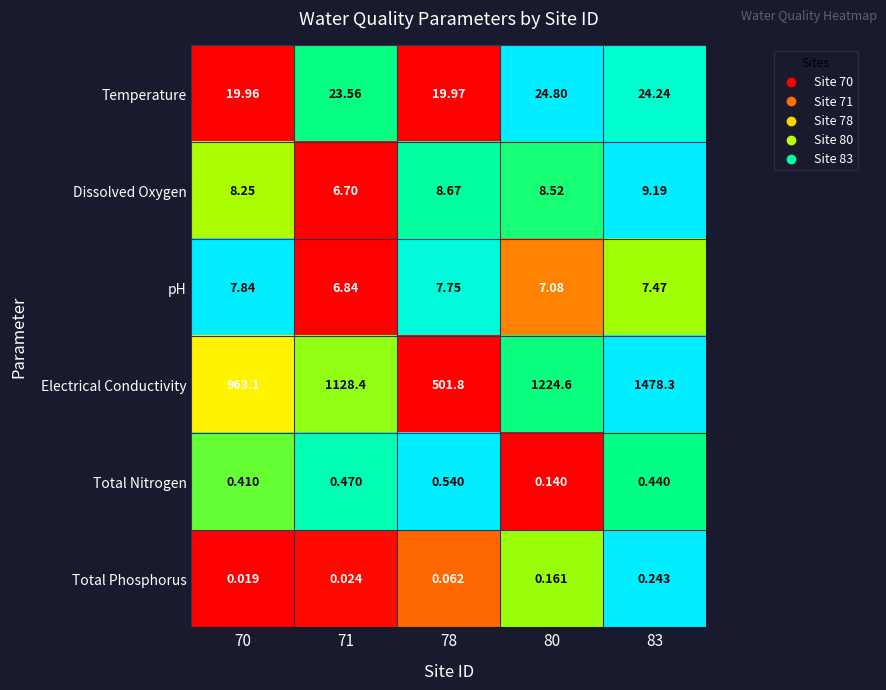

Which series has the largest range (max minus min)?

Electrical Conductivity